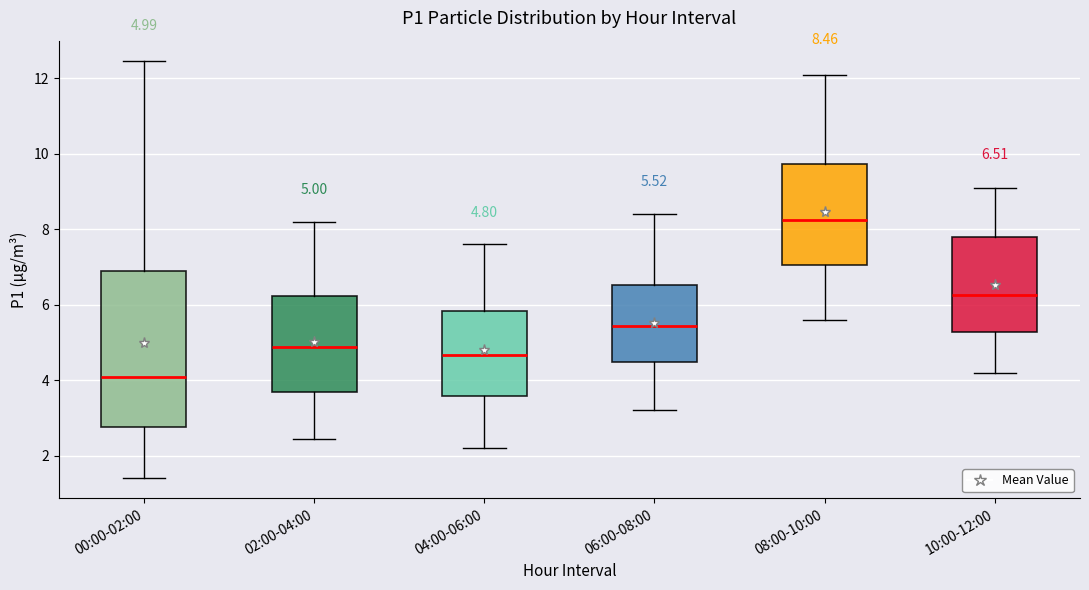

Which box's median line is the highest?

08:00-10:00